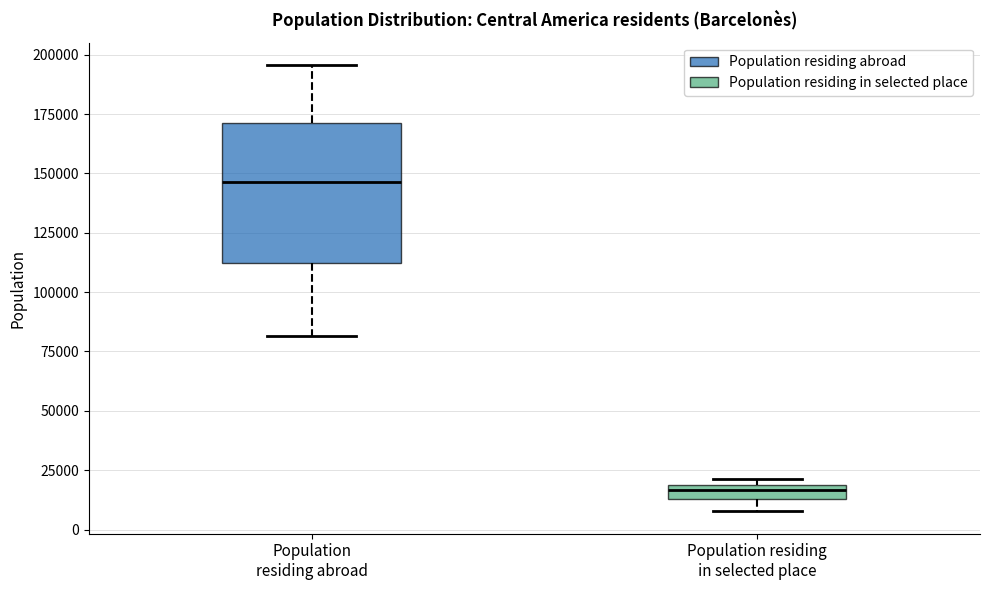

Which box's median line is the highest?

Population residing abroad